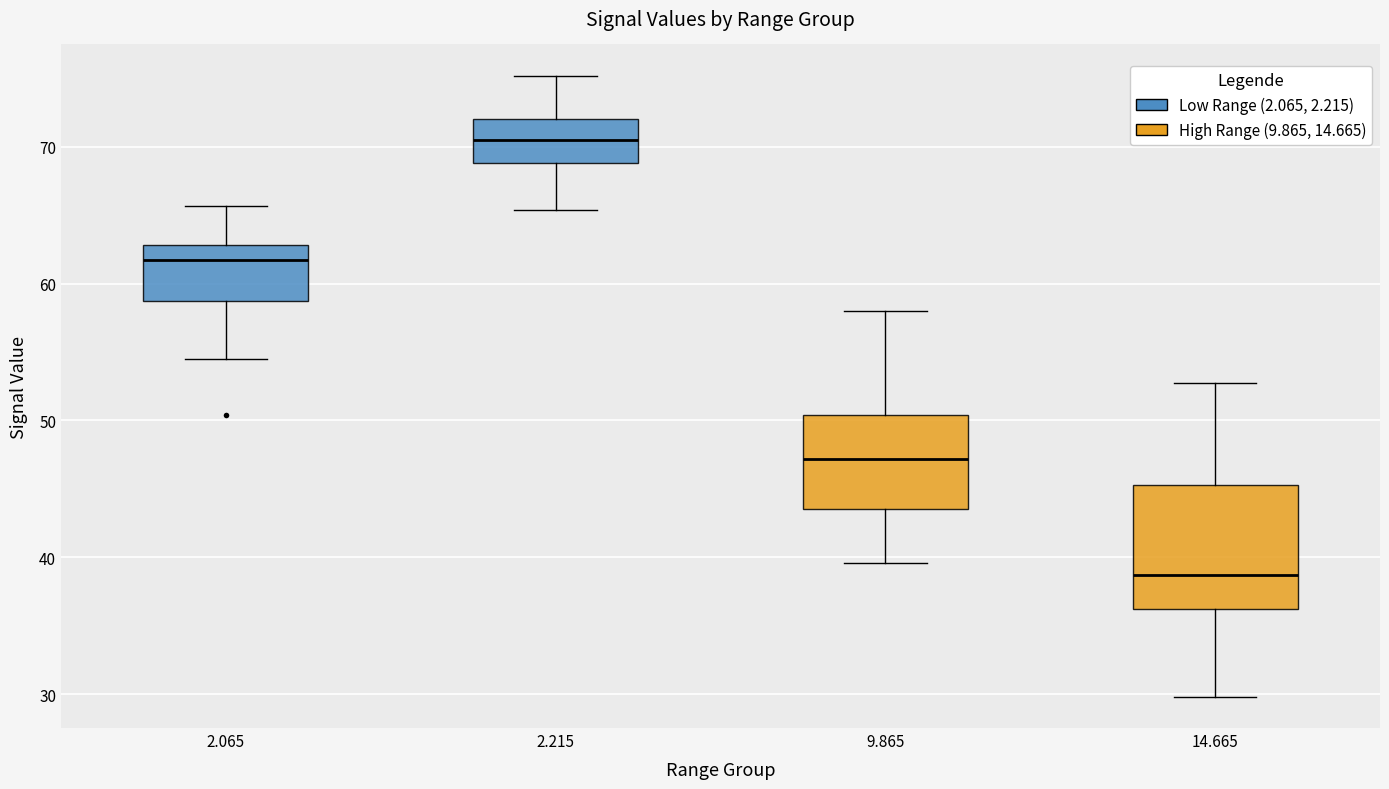

Where does the upper whisker of the box at x = 9.865 end on the y-axis? The values are not printed on the chart, so give them approximately, as read against the axis.

58